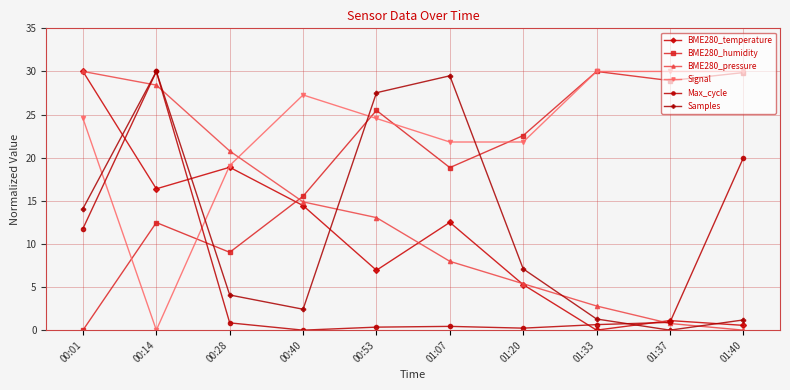

Which series changed the most between 00:53 and 01:33?

Samples